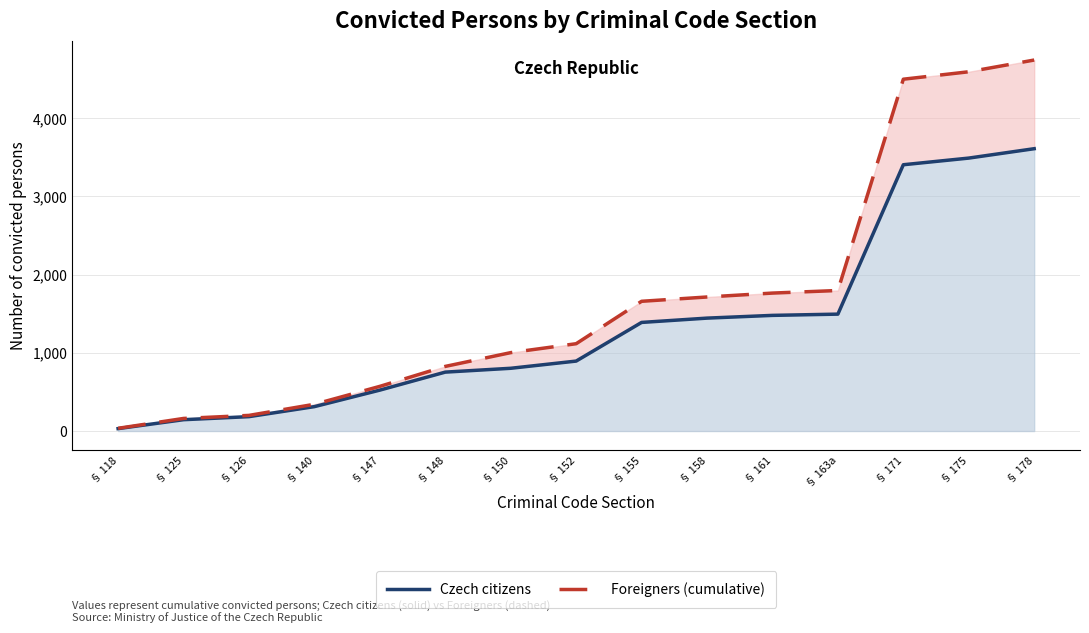

Which series changed the most between § 163a and § 178?

Foreigners (cumulative)